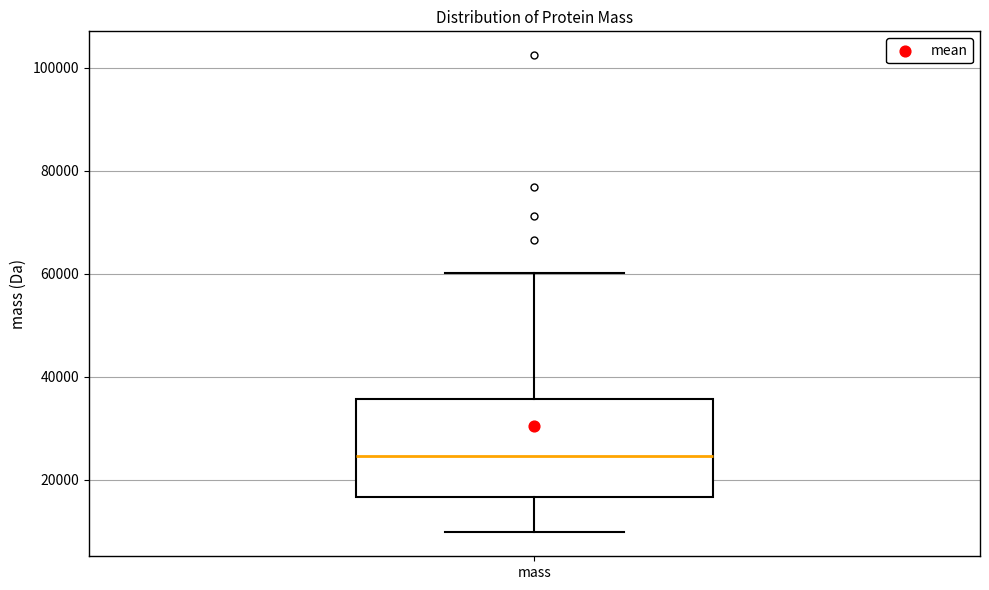

Where is the lower edge of the box for mass on the y-axis? The values are not printed on the chart, so give them approximately, as read against the axis.

16000